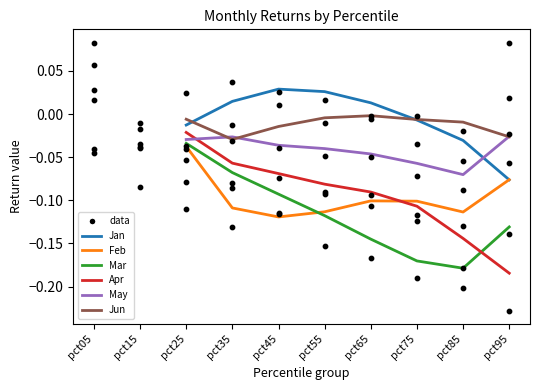

Which series contains the highest Y value?

Jan